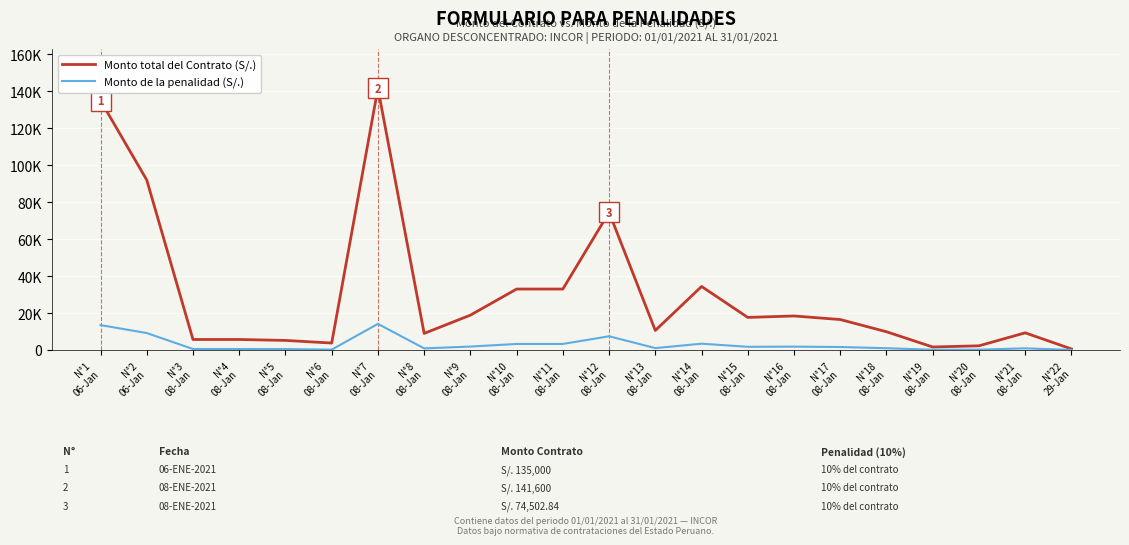

True or false: Monto total del Contrato (S/.) and Monto de la penalidad (S/.) intersect in this chart.

False